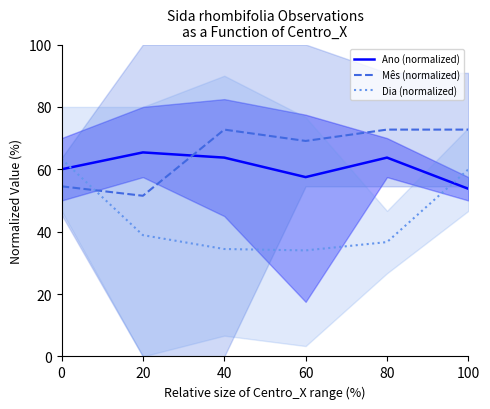

What is the sum of all Ano (normalized) values?

364.2